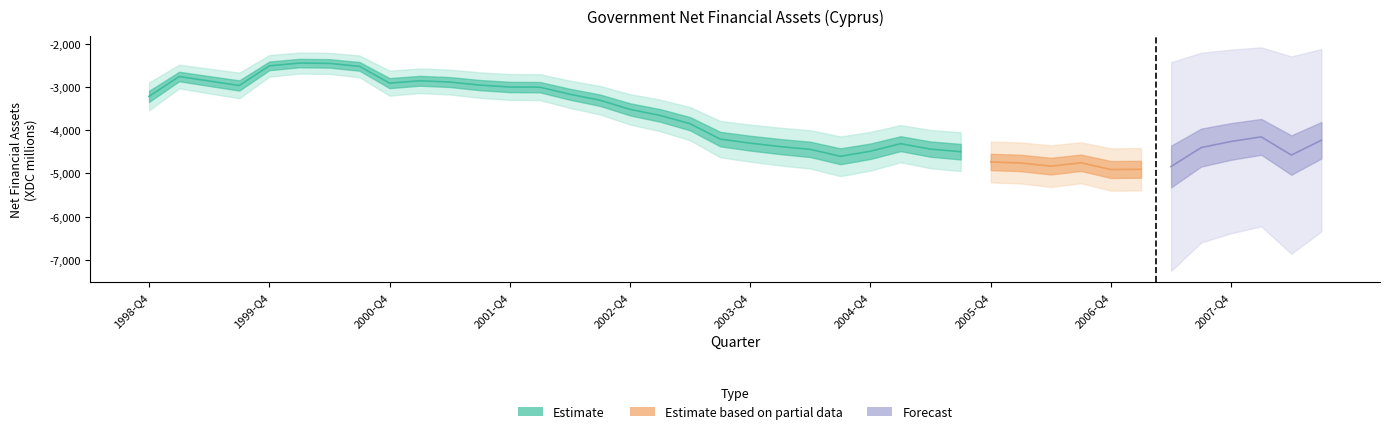

How many lines are shown in the chart?

1